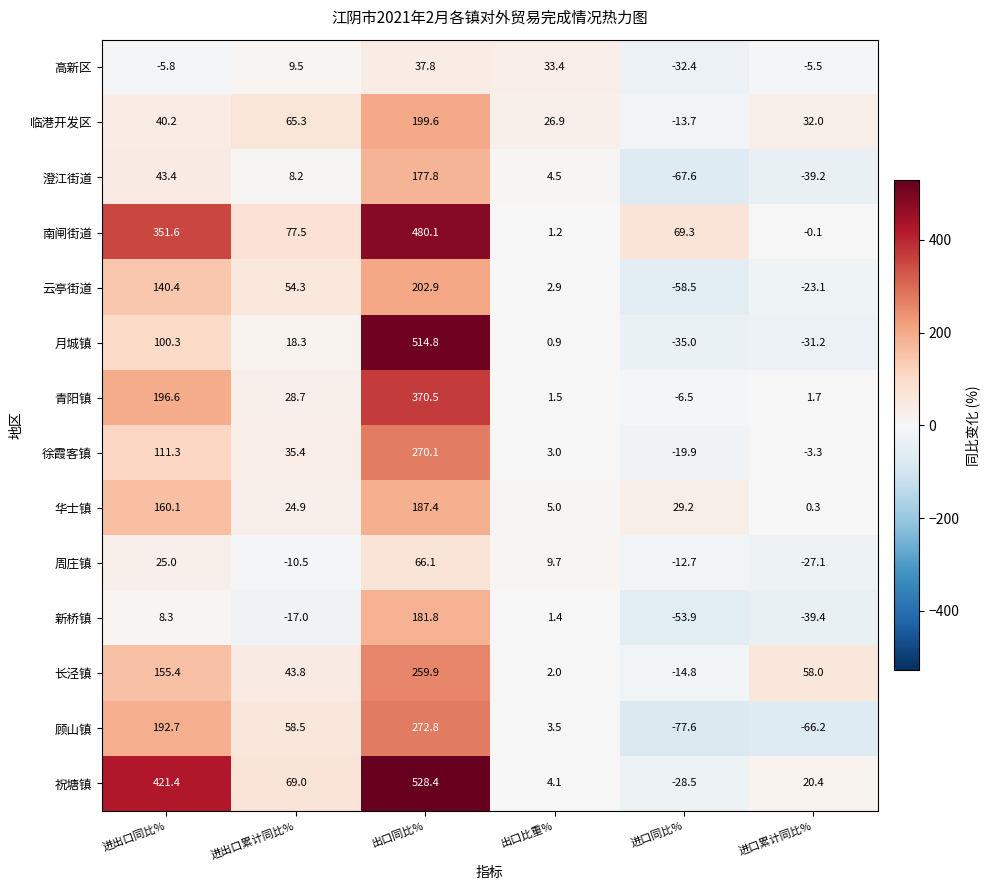

The value of 长泾镇 at 进口累计同比% is 58.0. True or false?

True